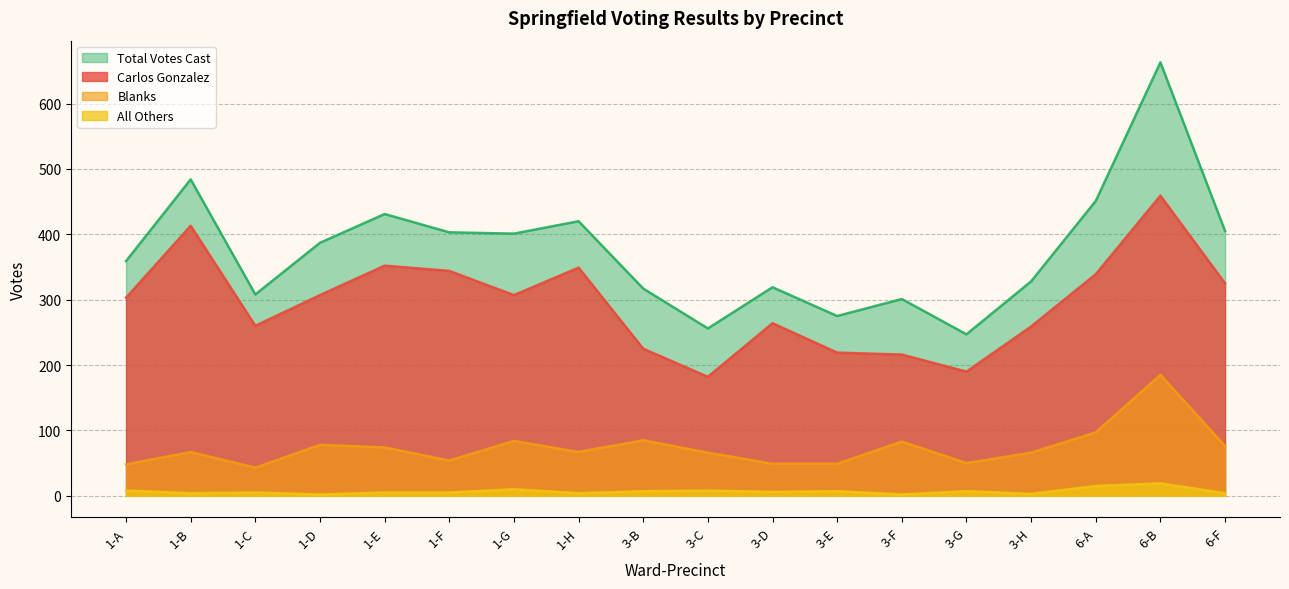

At how many categories does at least one series exceed 397?

8